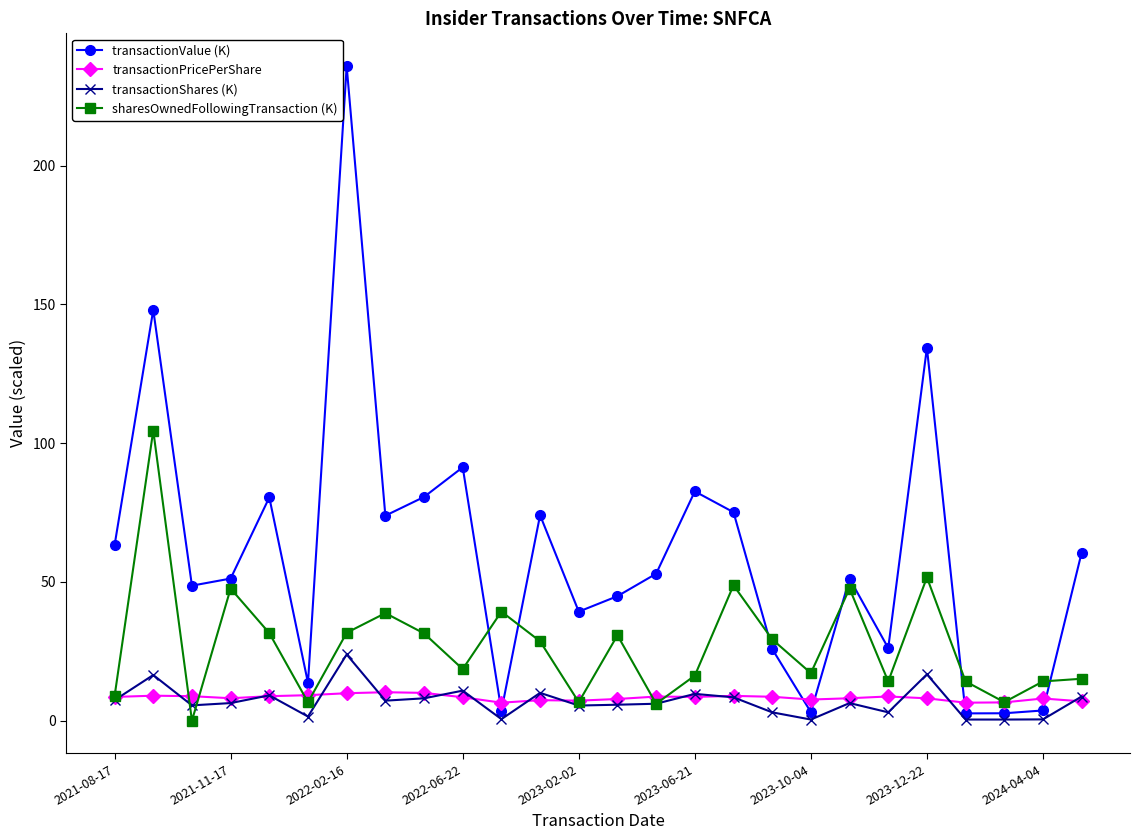

What are all the series names shown in the legend?

transactionValue (K), transactionPricePerShare, transactionShares (K), sharesOwnedFollowingTransaction (K)